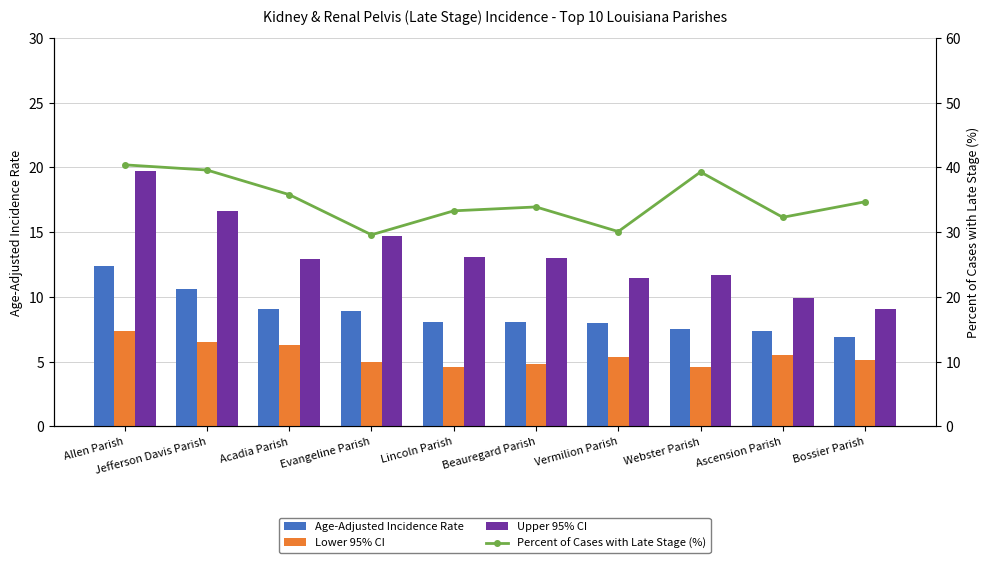

Where does the Percent of Cases with Late Stage (%) series first go above 34?

Allen Parish